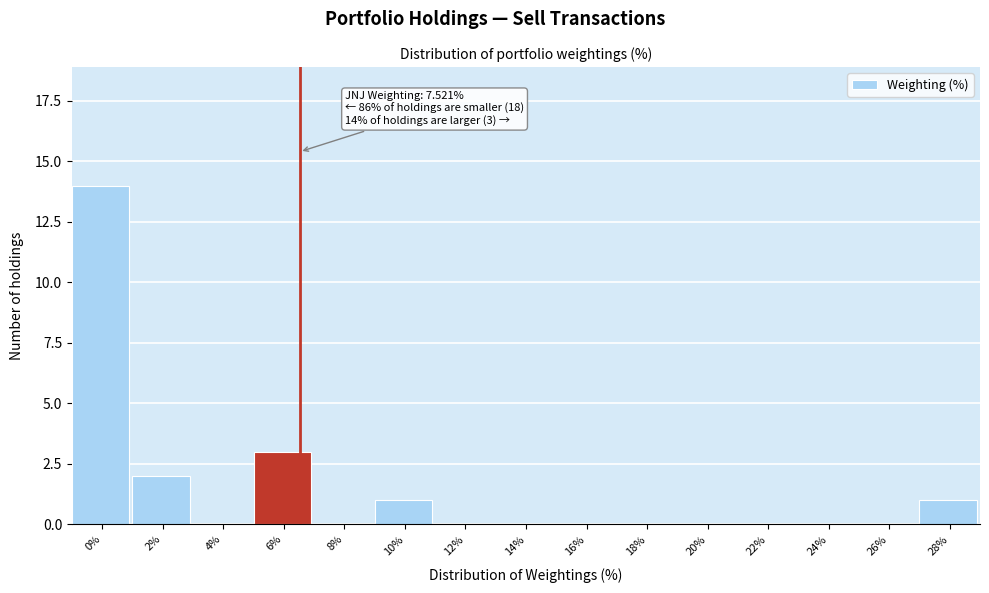

Reading left to right, transcribe all the data shown in this chart.

0%=14	2%=2	4%=0	6%=3	8%=0	10%=1	12%=0	14%=0	16%=0	18%=0	20%=0	22%=0	24%=0	26%=0	28%=1